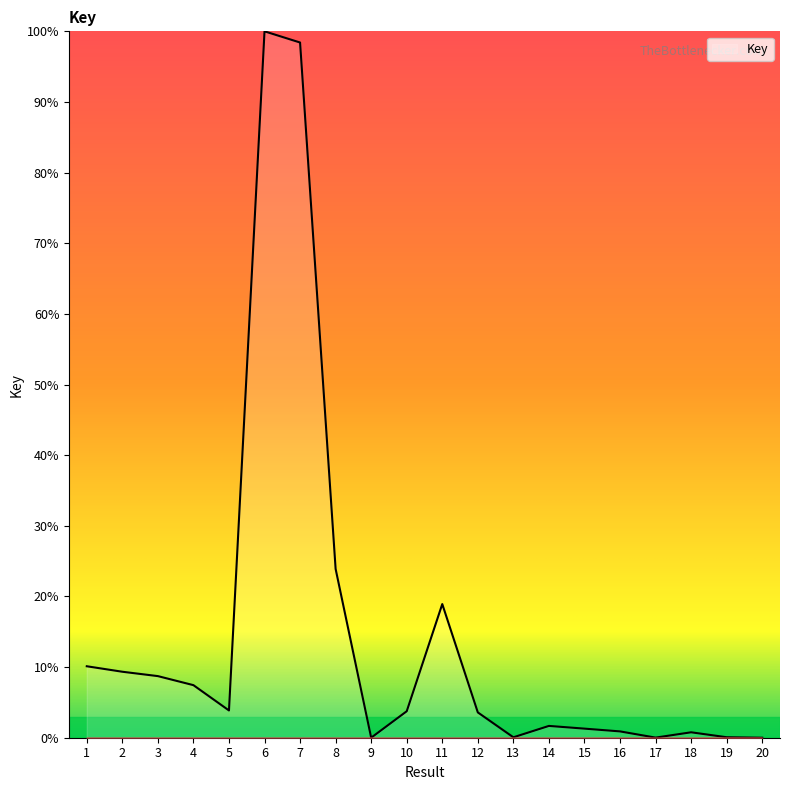

What is the sum of the values at 11 and 17?

18.9